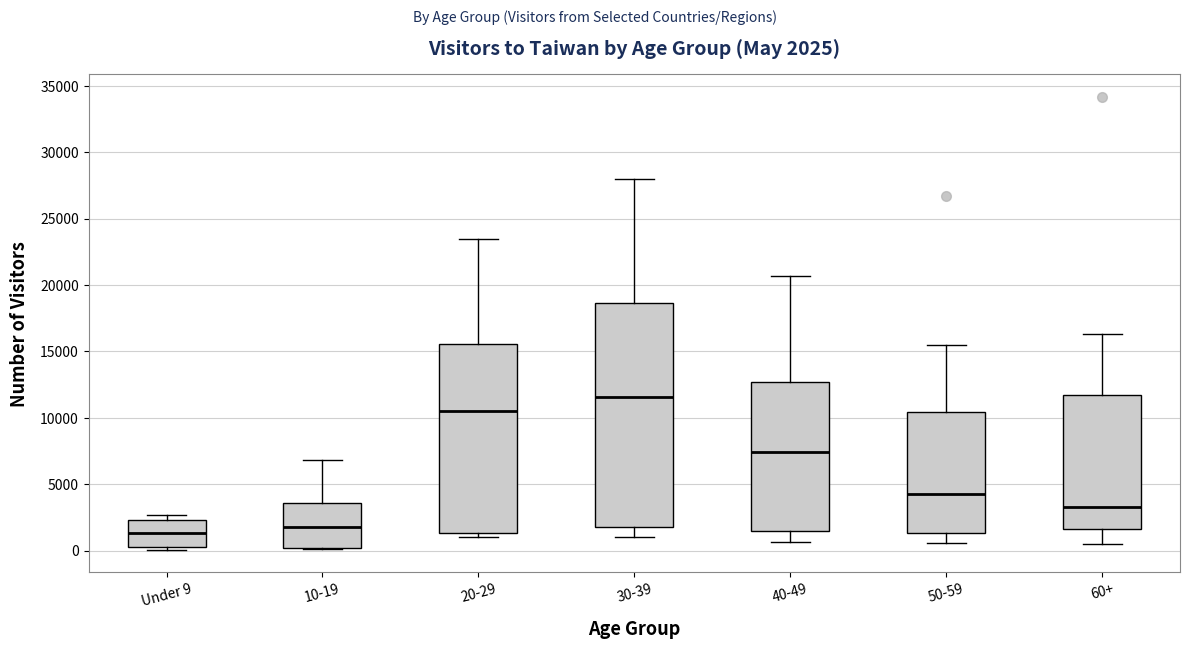

Comparing the boxes themselves (not the whiskers), which one is the tallest?

30-39